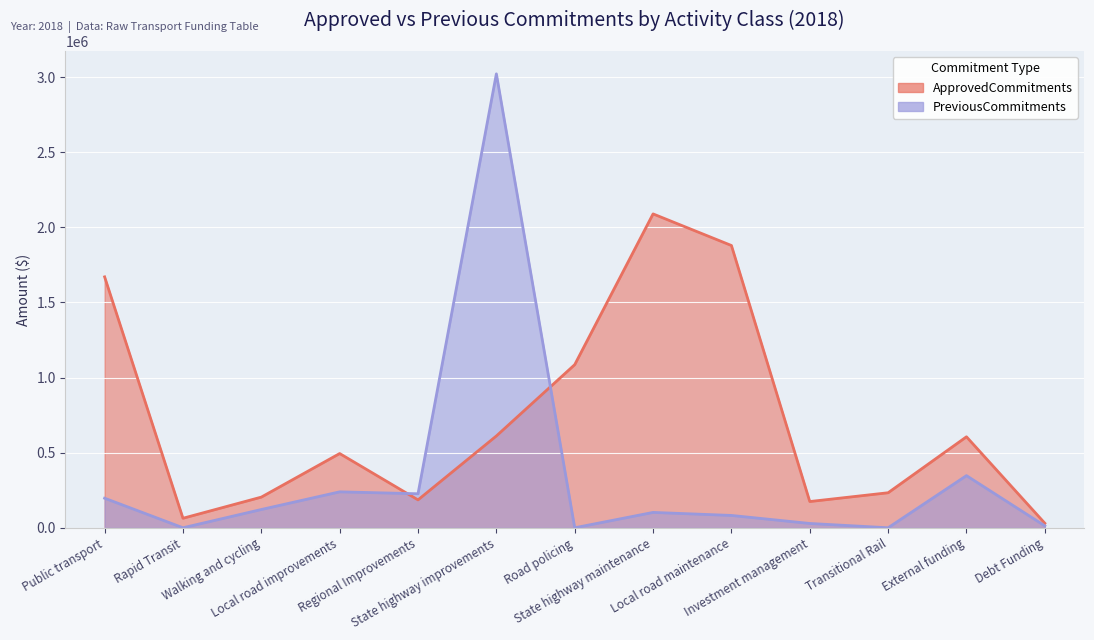

Which series ends up on top after the final intersection of PreviousCommitments and ApprovedCommitments?

ApprovedCommitments